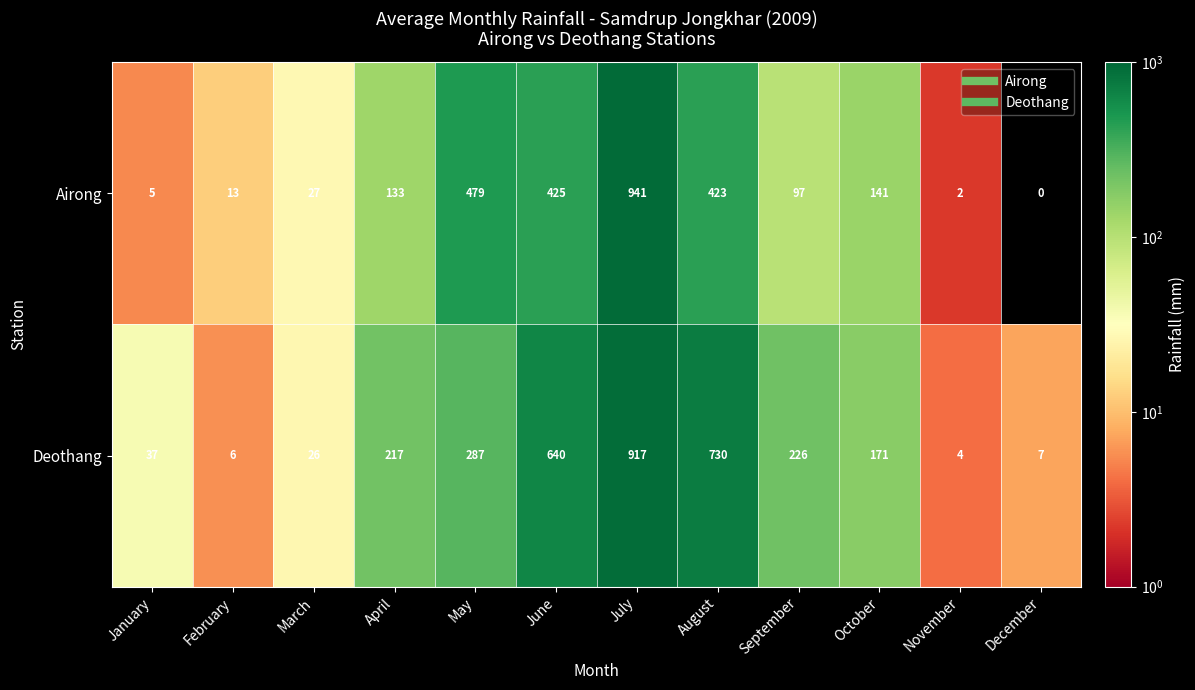

Count the number of categories in the chart.

12